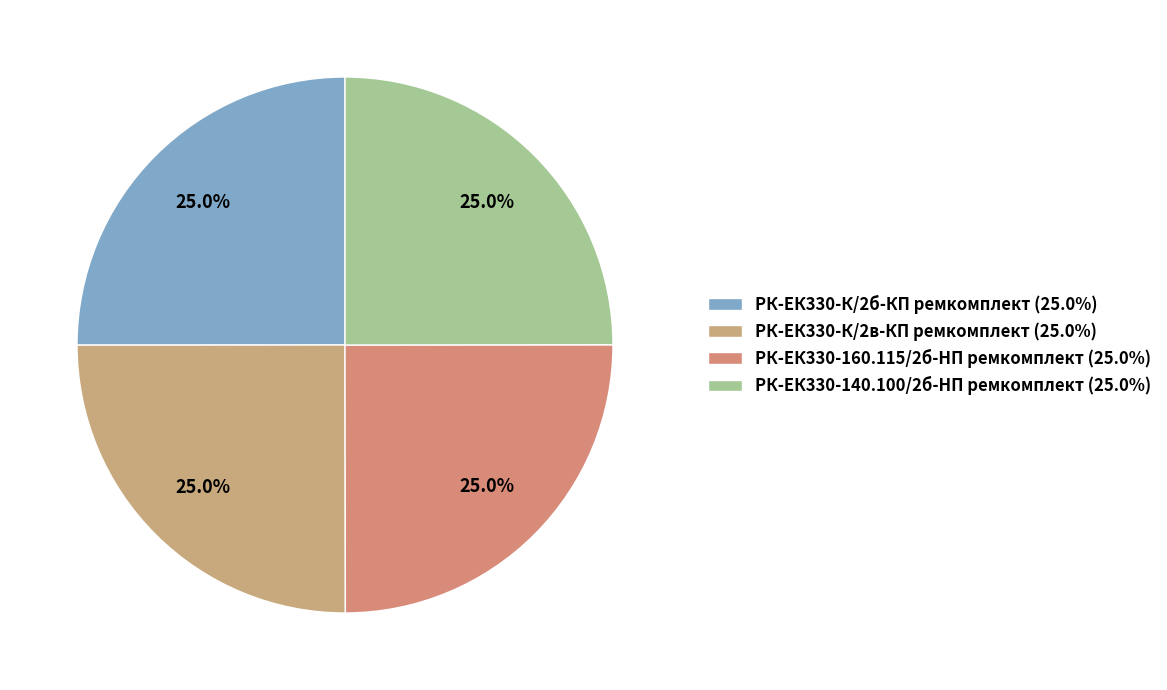

True or false: РК-ЕК330-К/2в-КП ремкомплект accounts for 15% of the total.

False